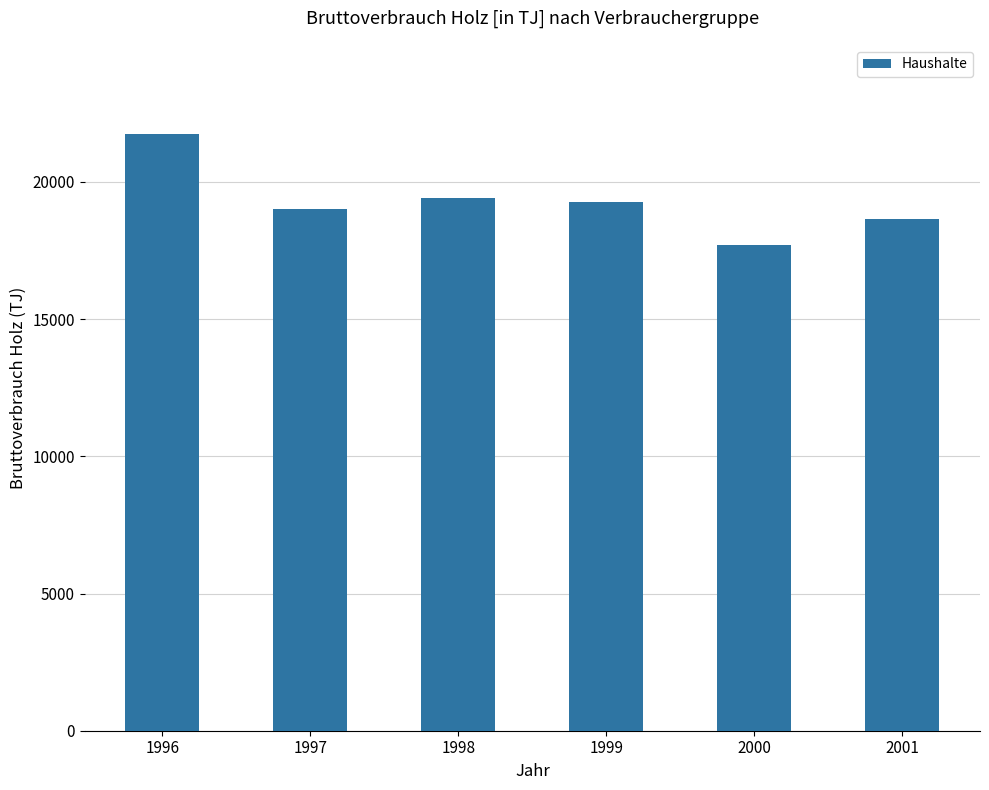

What is the value of the 5th bar from the left?

17721